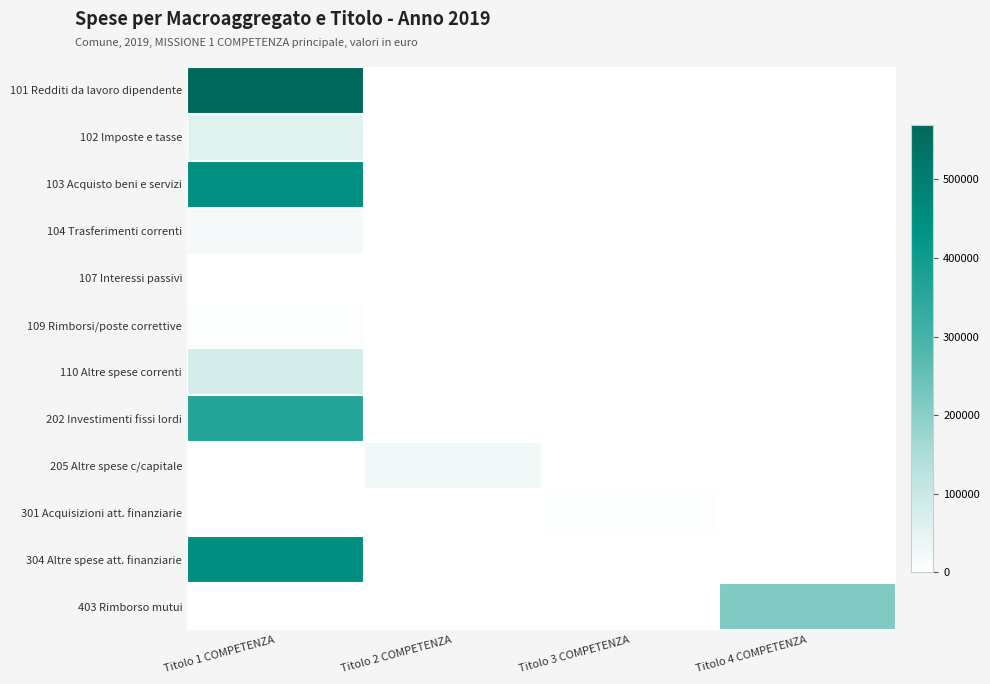

Which category has the highest value across all series?

Titolo 1 COMPETENZA